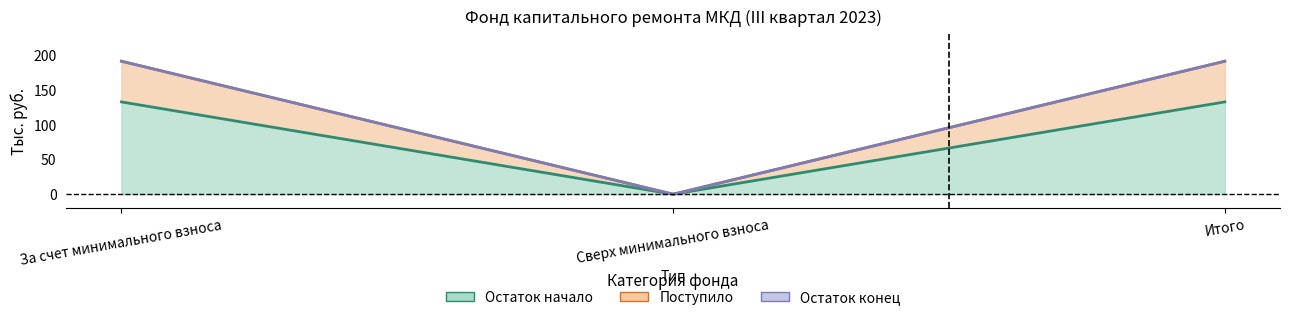

Count the number of categories in the chart.

3